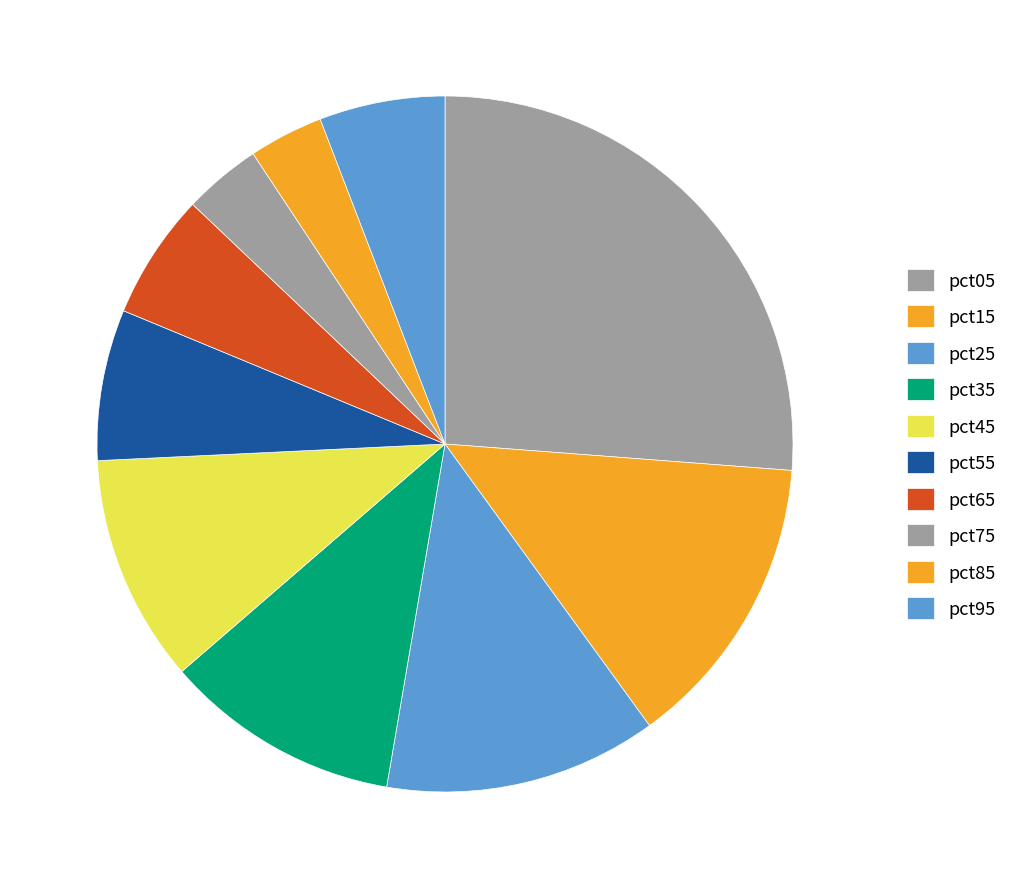

To the nearest percent, what is the average slice percentage?

10%